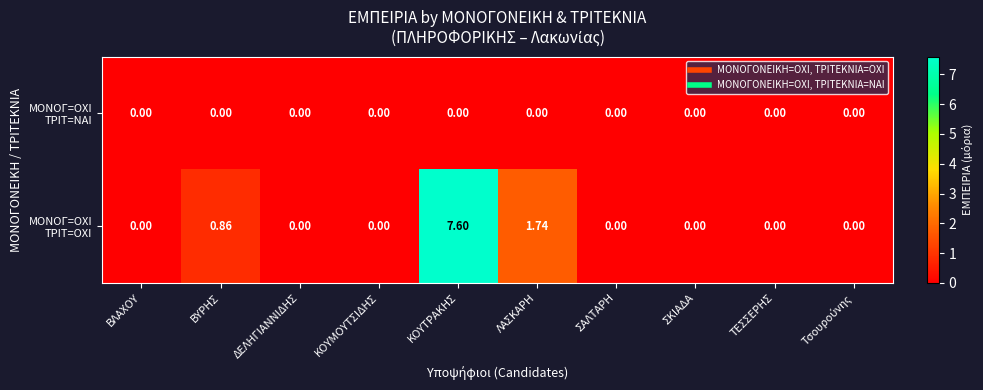

Count the number of data series in this chart.

2